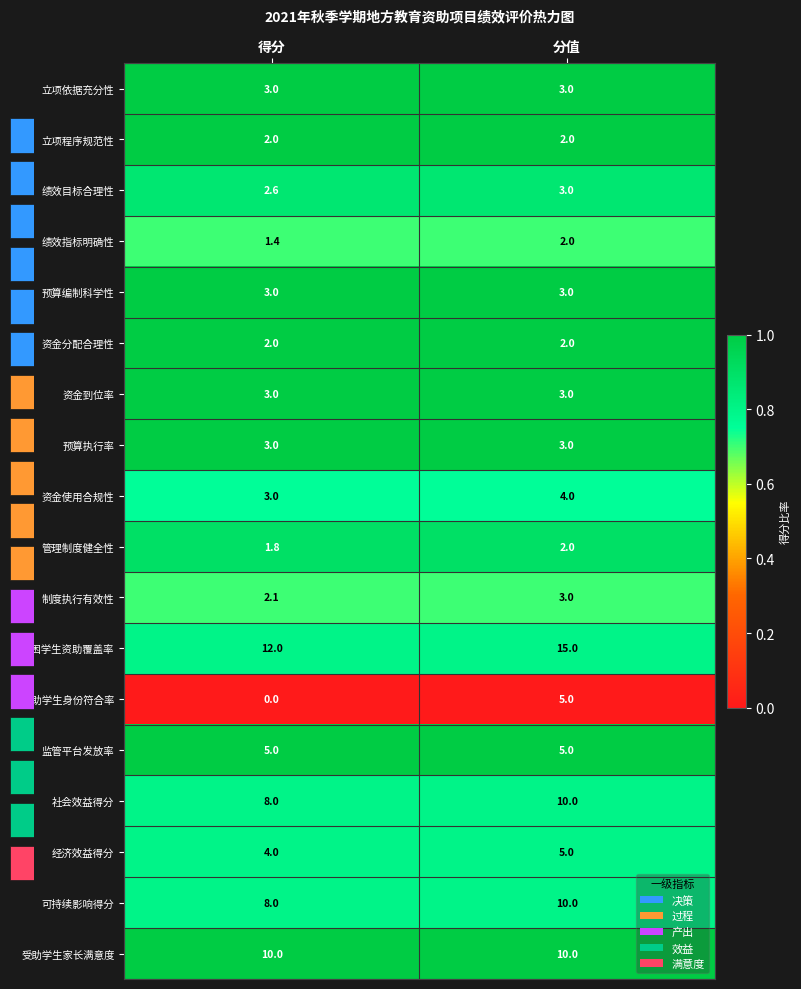

Is it true that 监管平台发放率 equals 1.4 at 分值?

False